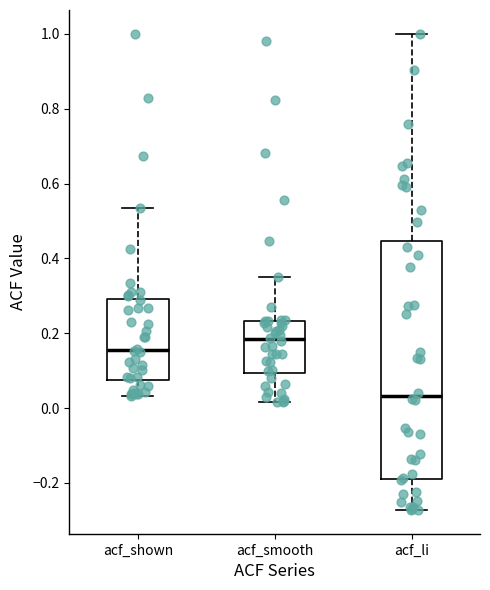

Which box has the highest median line?

acf_smooth